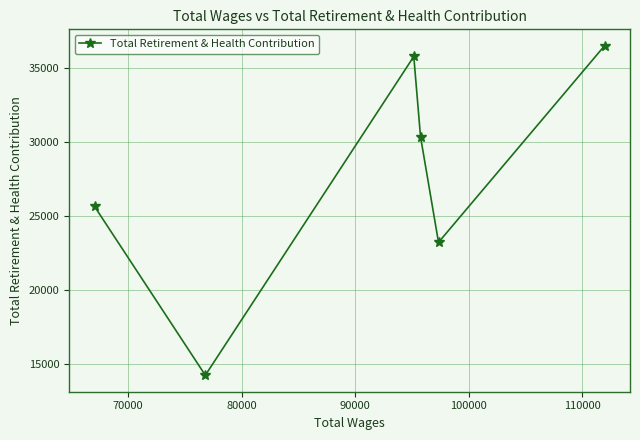

What is the value of the 6th point from the left?

36474